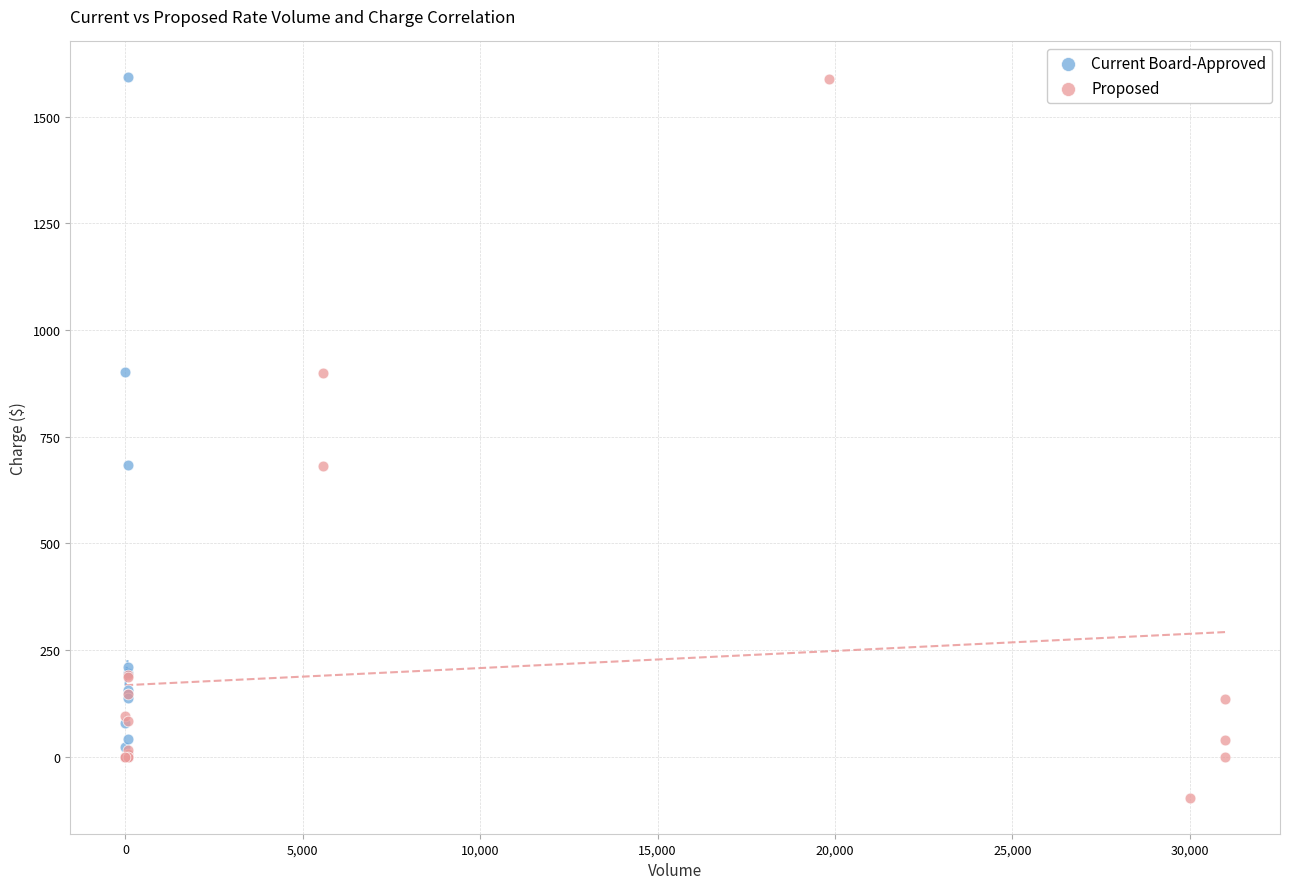

Which series has the widest spread of Y values?

Proposed